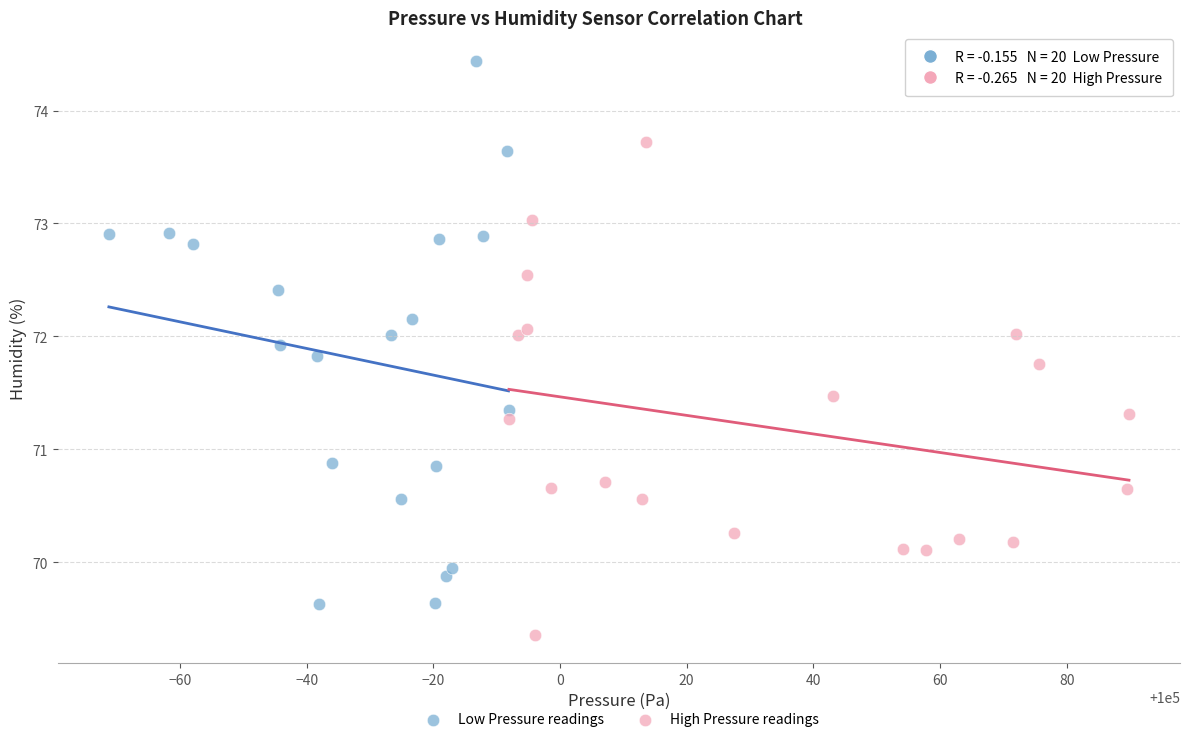

What are all the series names shown in the legend?

Low Pressure readings, High Pressure readings